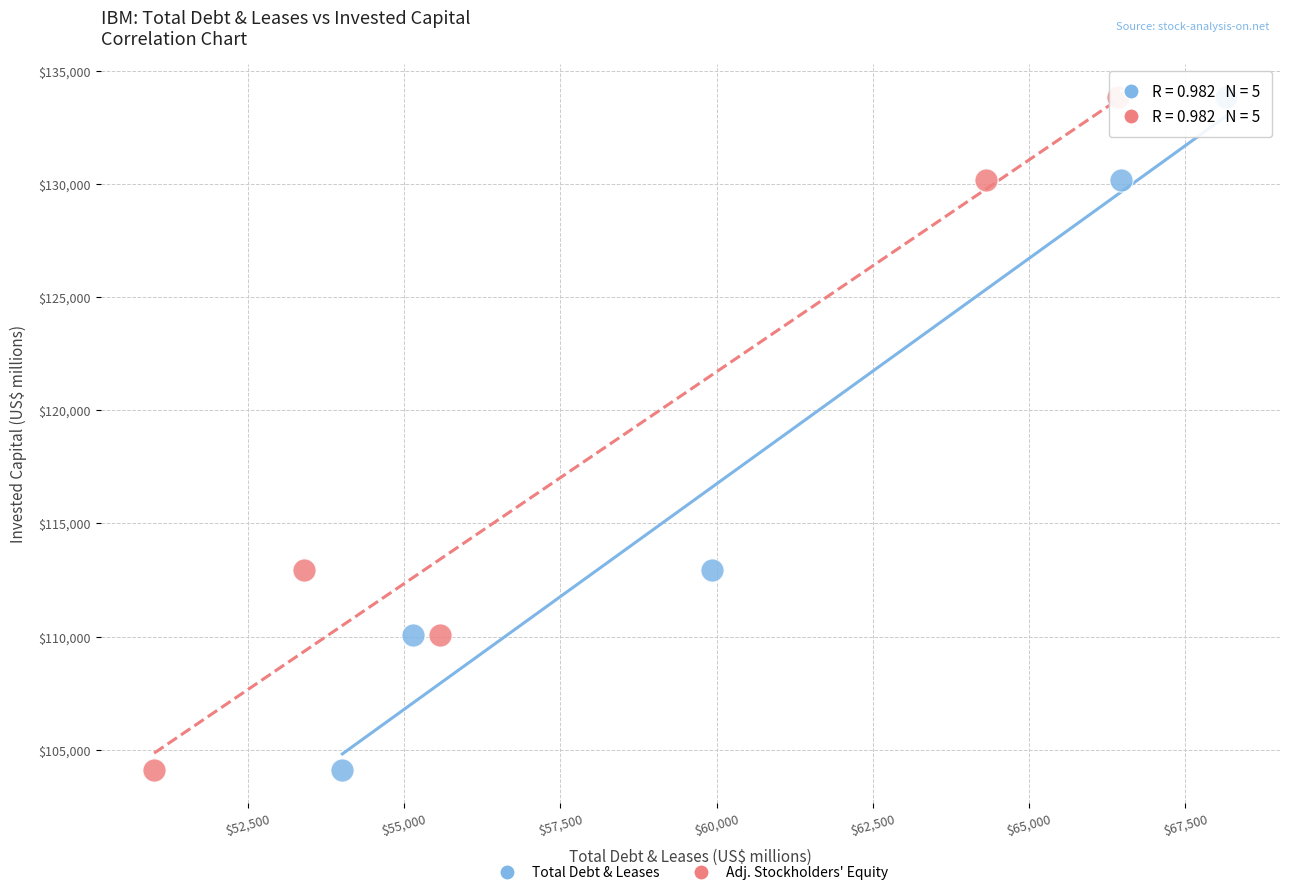

What are all the series names shown in the legend?

Total Debt & Leases, Adj. Stockholders' Equity